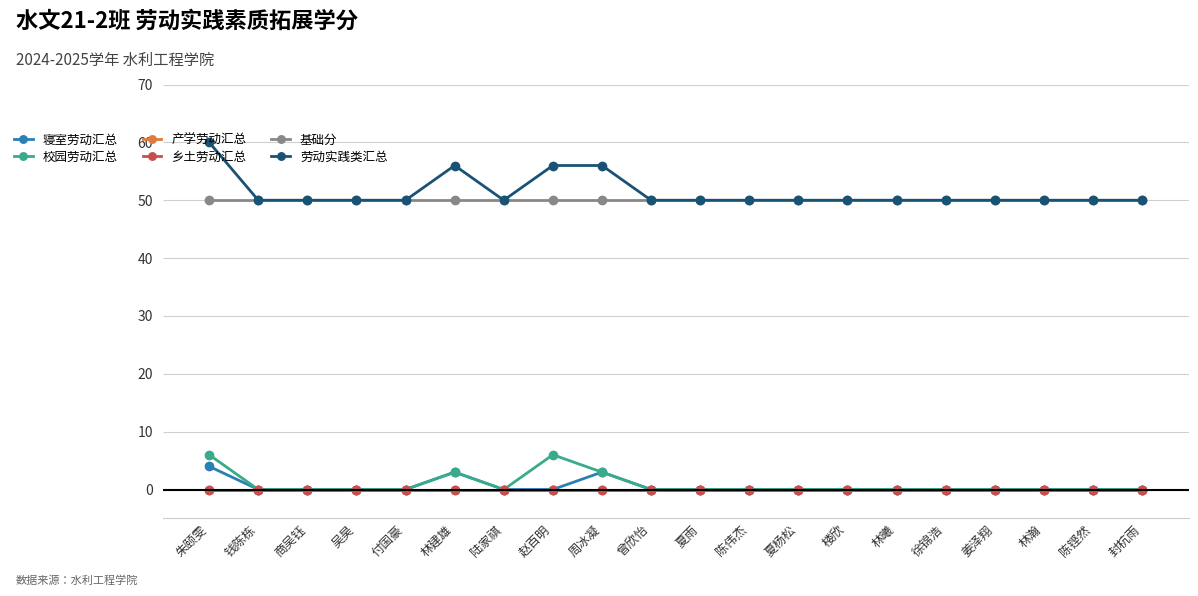

Does the chart have visible grid lines?

Yes